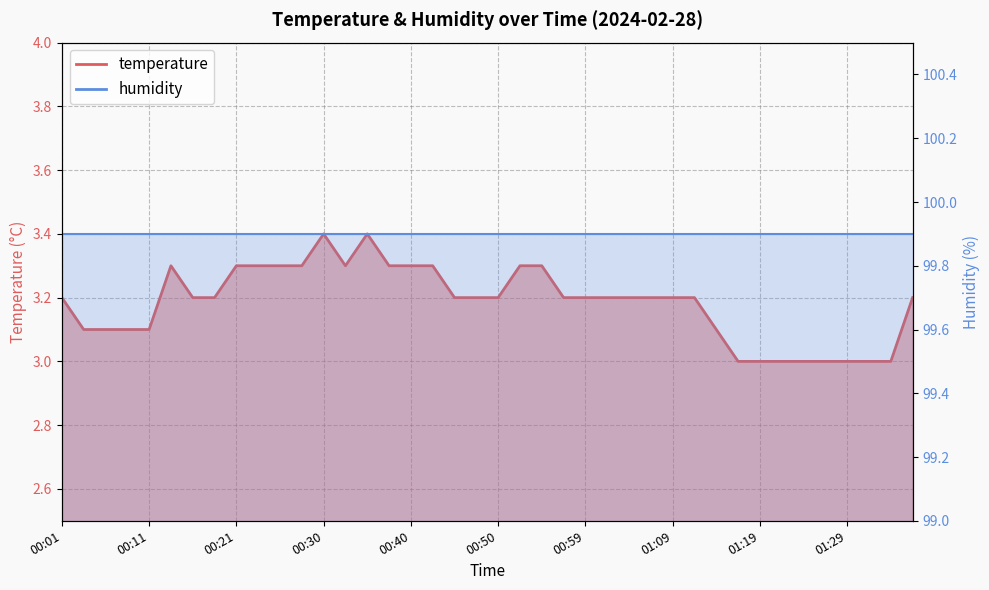

What is the value of the 16th point from the left?

3.3